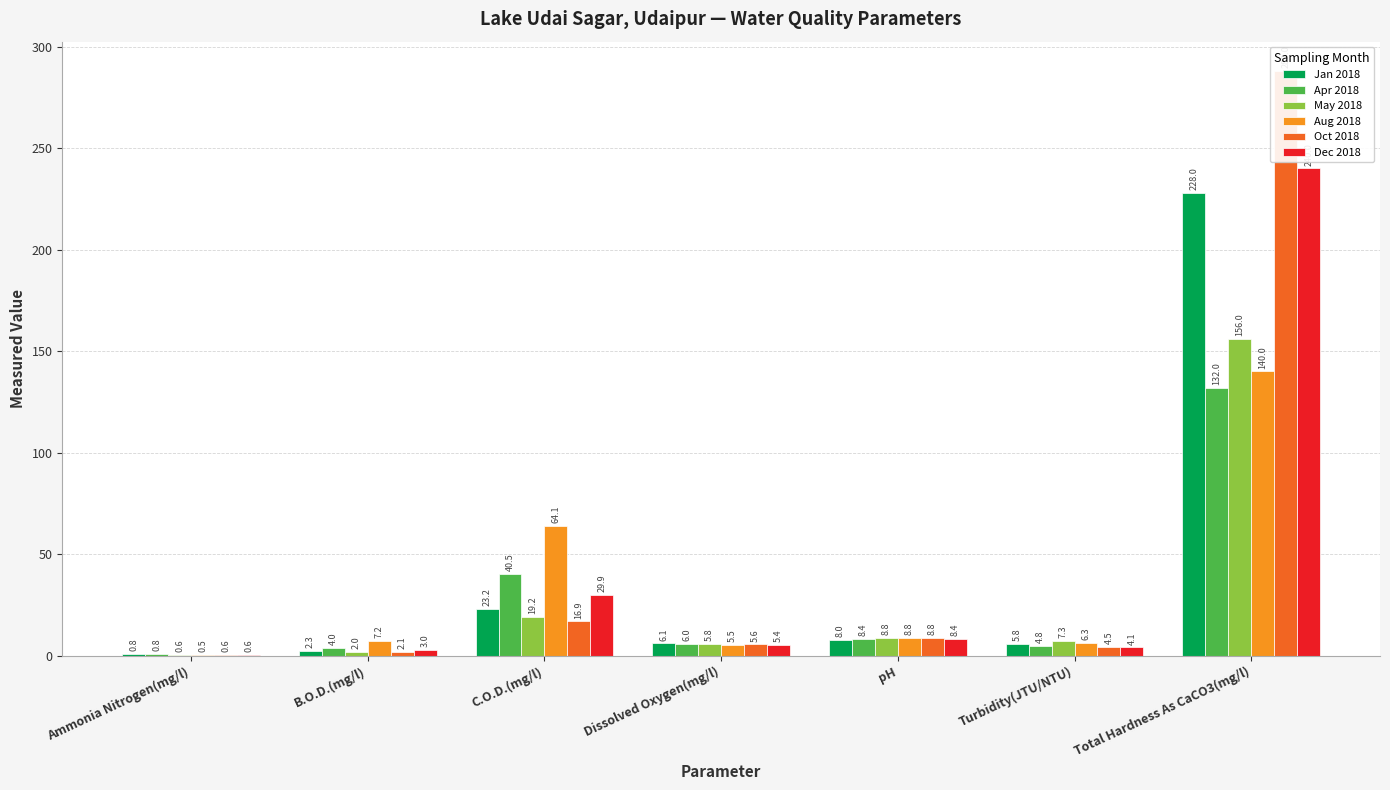

At which label does Apr 2018 reach its minimum?

Ammonia Nitrogen(mg/l)